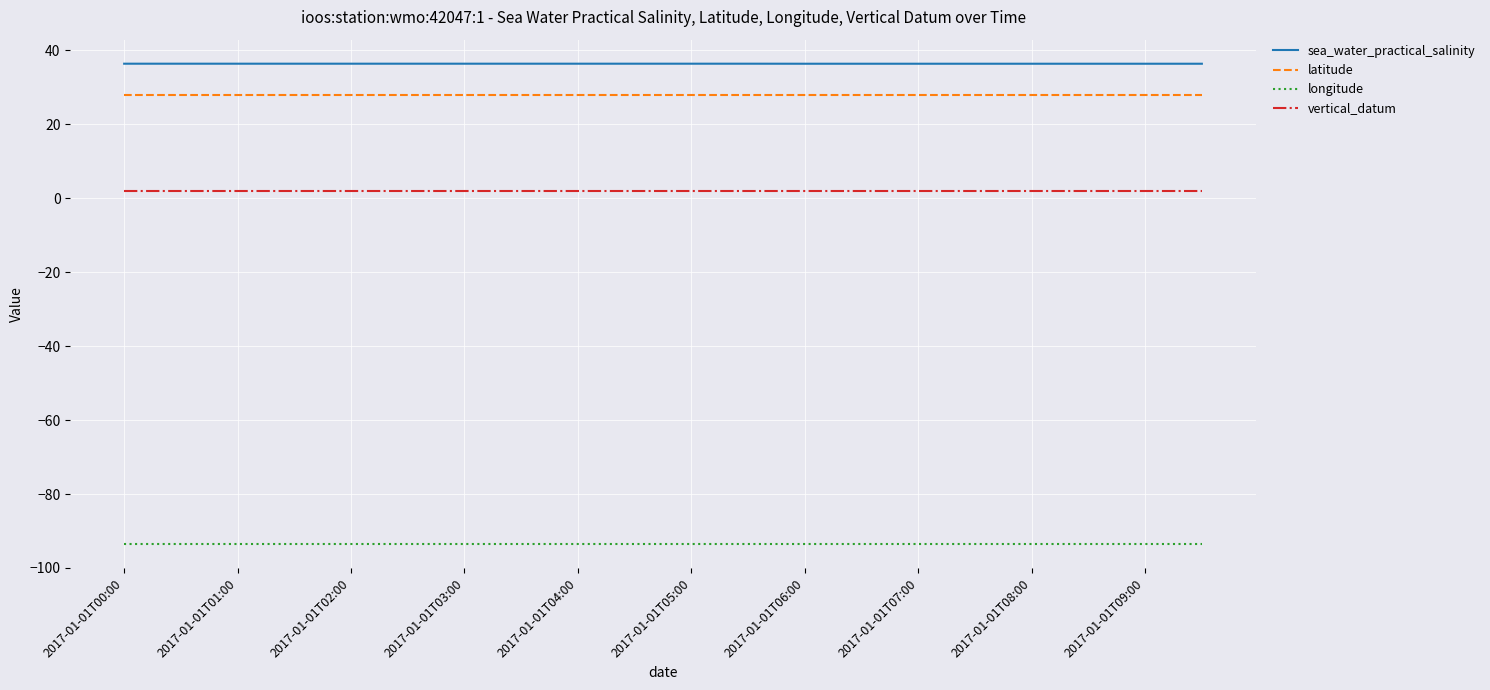

List the series in order of their peak value, lowest first.

longitude, vertical_datum, latitude, sea_water_practical_salinity